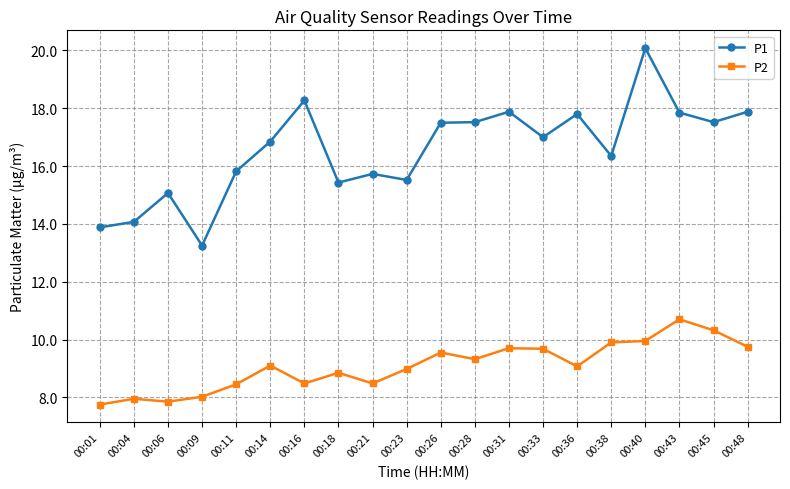

What is the difference between the highest and lowest values at 00:09?

5.2